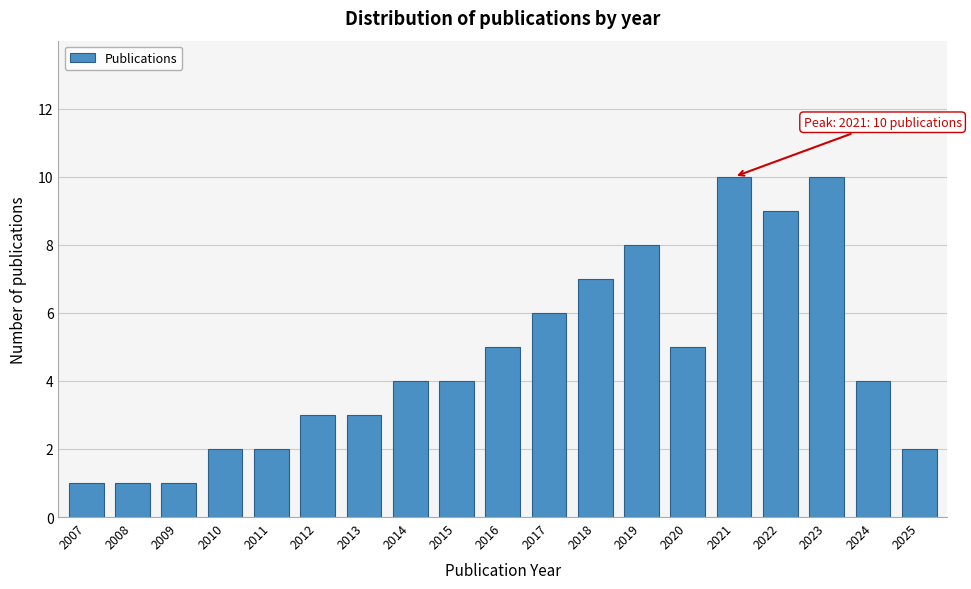

Reading right to left, list all the values displayed in this chart.

2	4	10	9	10	5	8	7	6	5	4	4	3	3	2	2	1	1	1